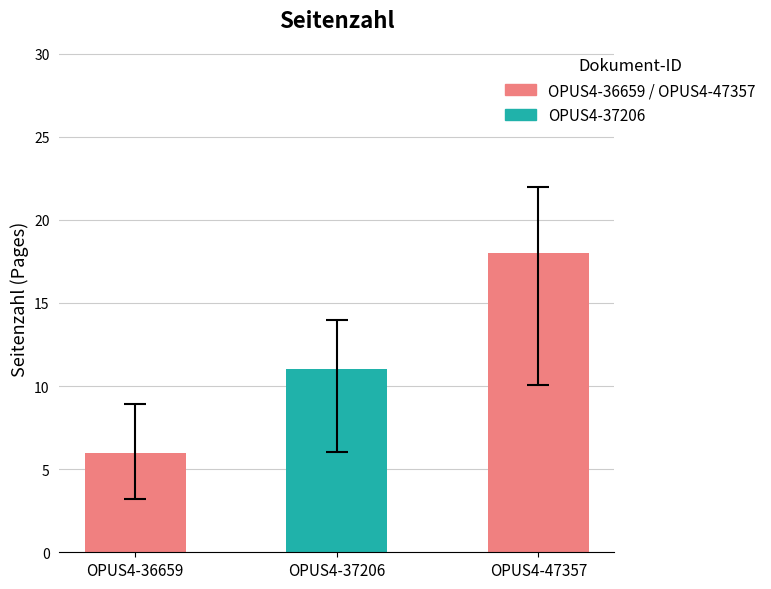

The chart shows a value of 4 at OPUS4-47357. True or false?

False